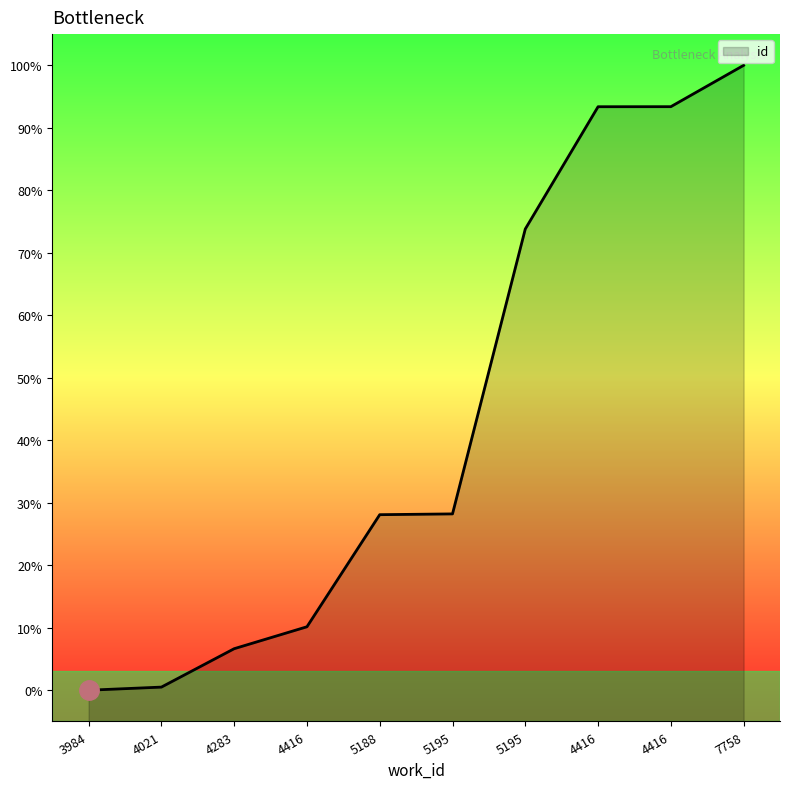

List the labels in order of value, smallest first.

3984, 4021, 4283, 4416, 5188, 5195, 5195, 4416, 4416, 7758